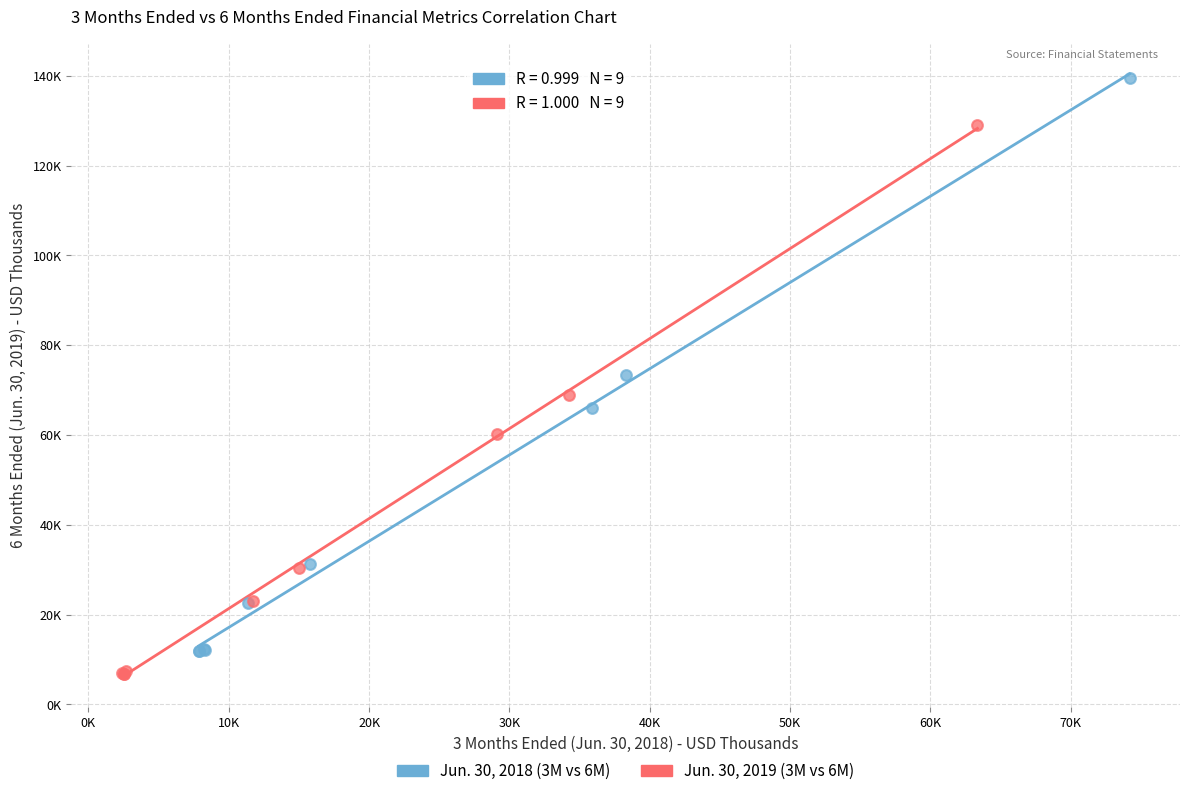

Which series contains the lowest Y value?

Jun. 30, 2019 (3M vs 6M)